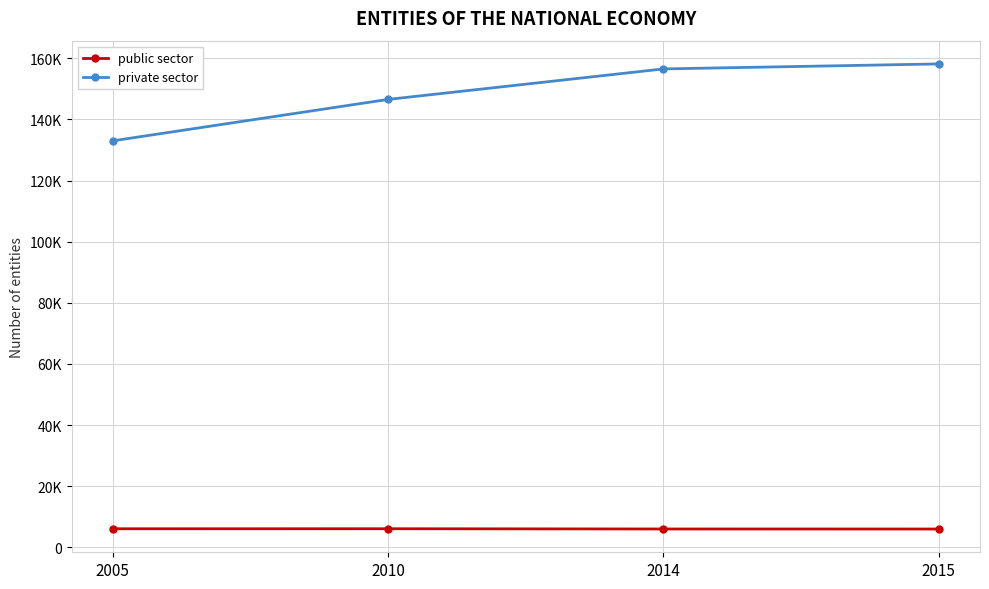

True or false: private sector and public sector cross at least once.

False